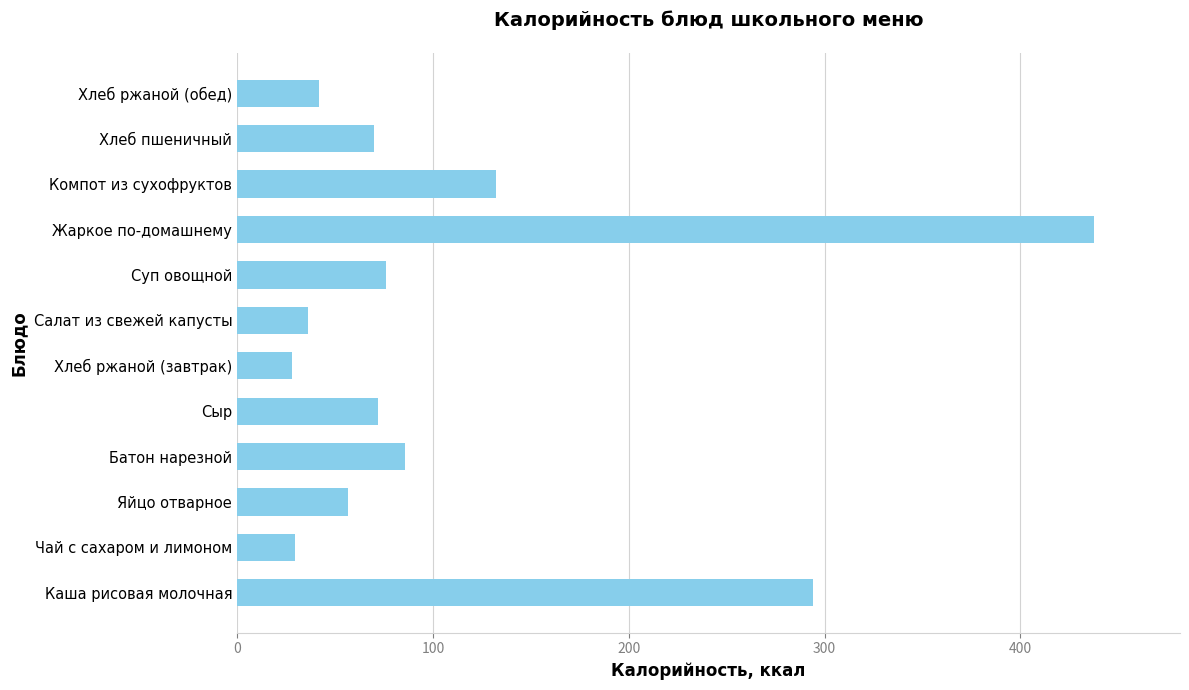

What is the approximate value at Суп овощной?

76.2